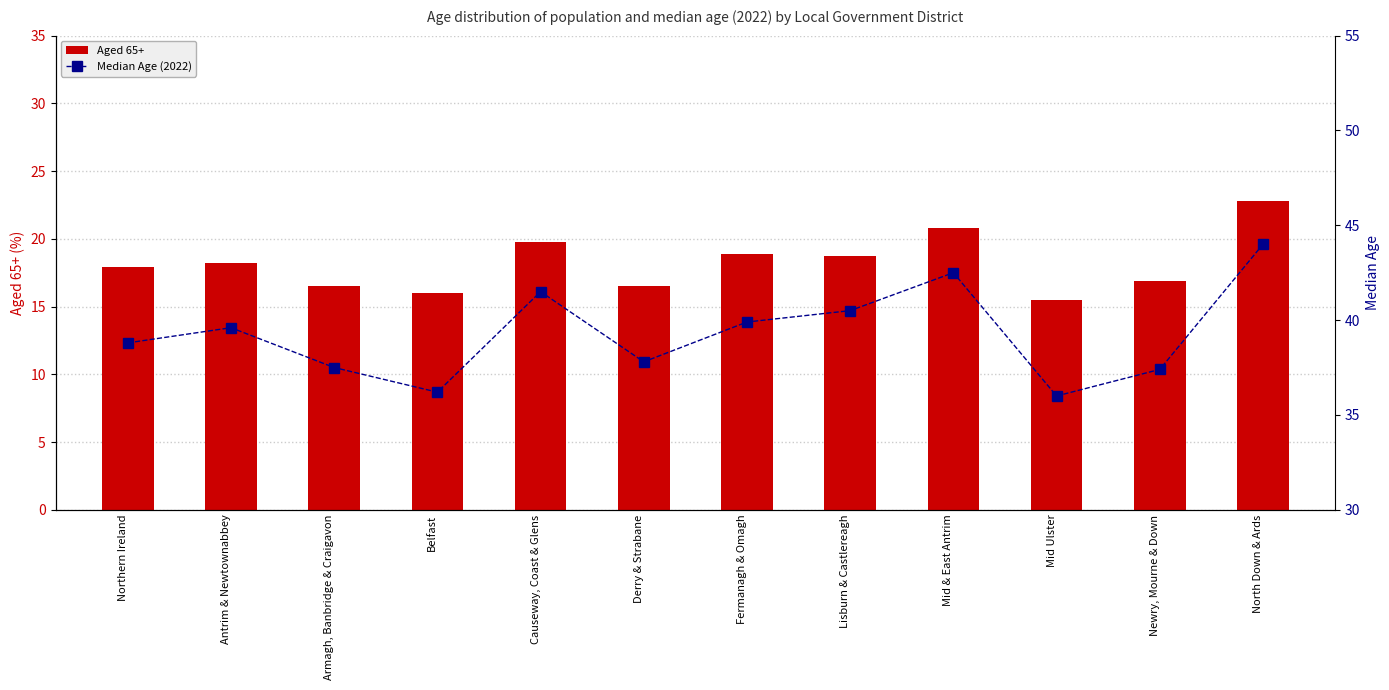

Reading right to left, what are all the values shown in this chart?

Aged 65+: 22.8	16.9	15.5	20.8	18.7	18.9	16.5	19.8	16.0	16.5	18.2	17.9
Median Age (2022): 44.0	37.4	36.0	42.5	40.5	39.9	37.8	41.5	36.2	37.5	39.6	38.8